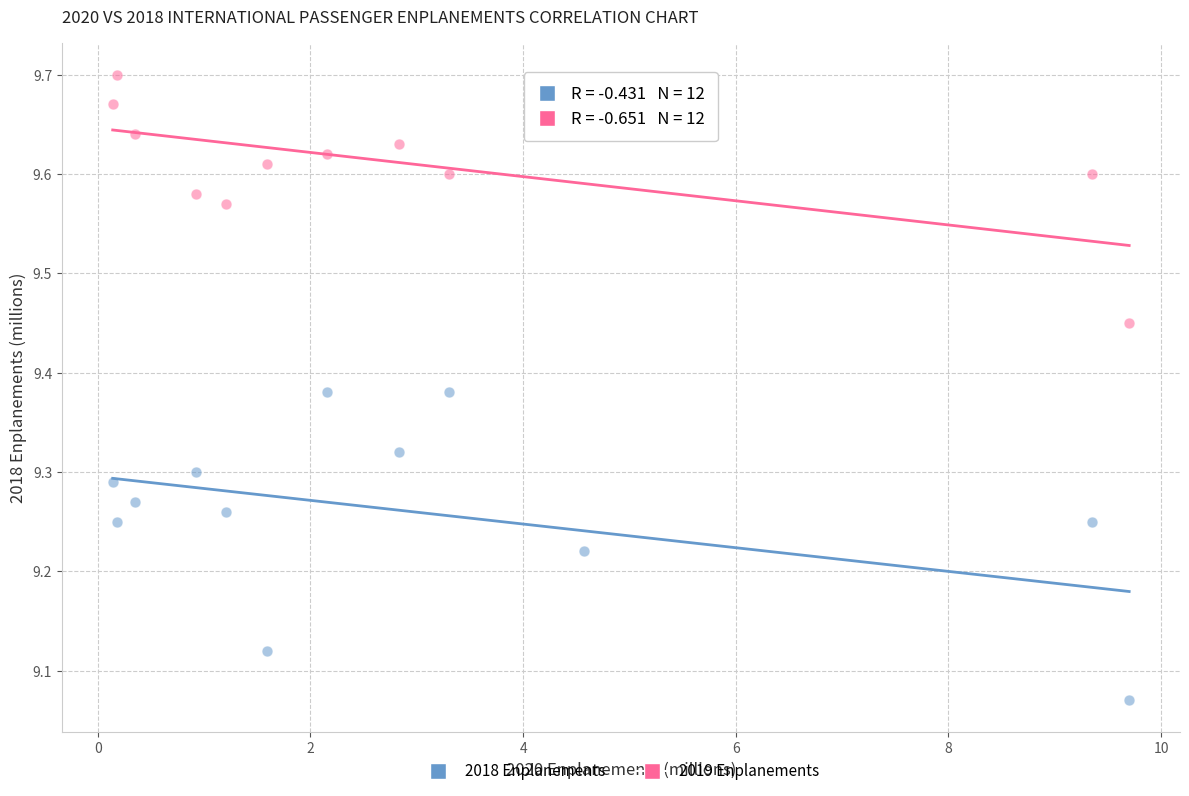

Which series has the largest Y range (max minus min)?

2018 Enplanements